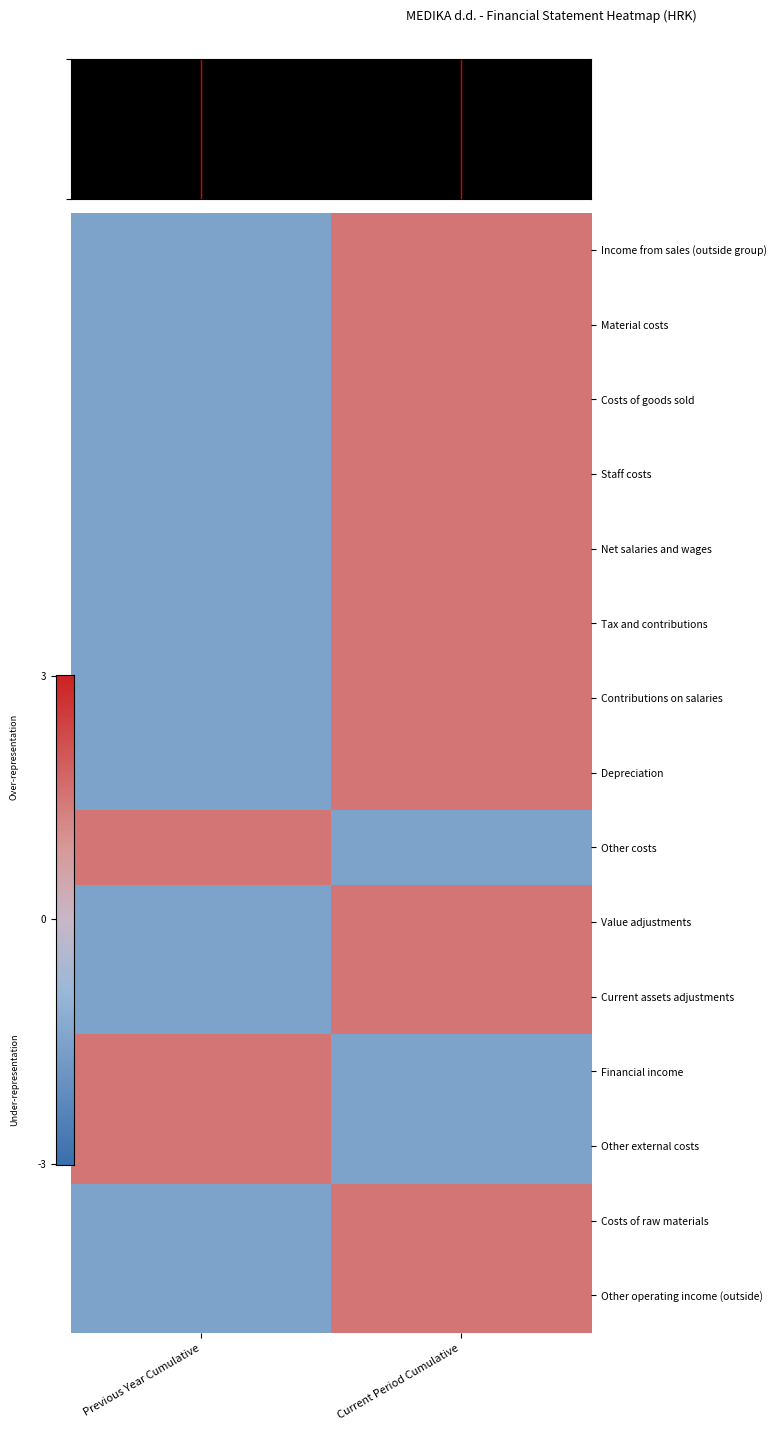

List the series in order of their peak value, lowest first.

Income from sales (outside group), Material costs, Costs of goods sold, Staff costs, Net salaries and wages, Tax and contributions, Contributions on salaries, Depreciation, Other costs, Value adjustments, Current assets adjustments, Financial income, Other external costs, Costs of raw materials, Other operating income (outside)